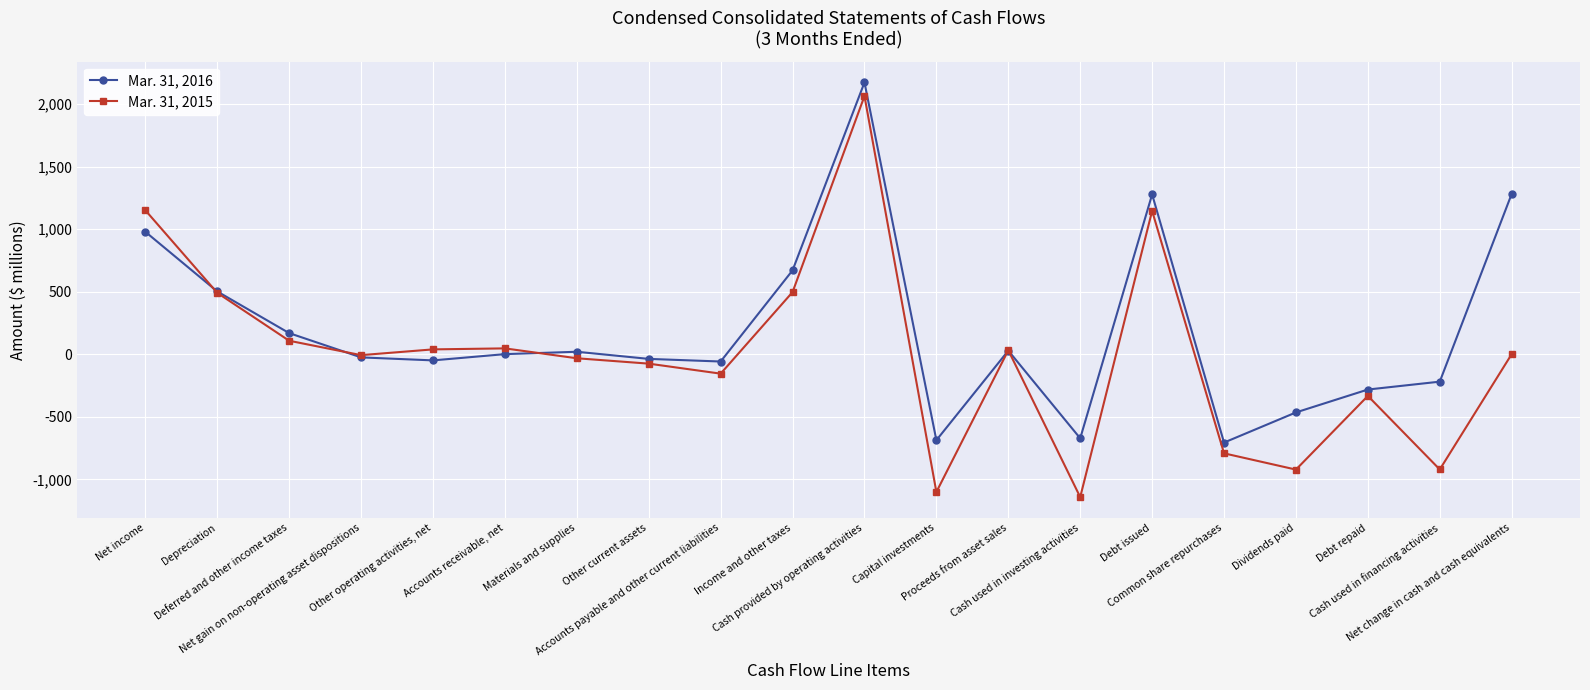

How many data points in Mar. 31, 2015 are less than 1?

10